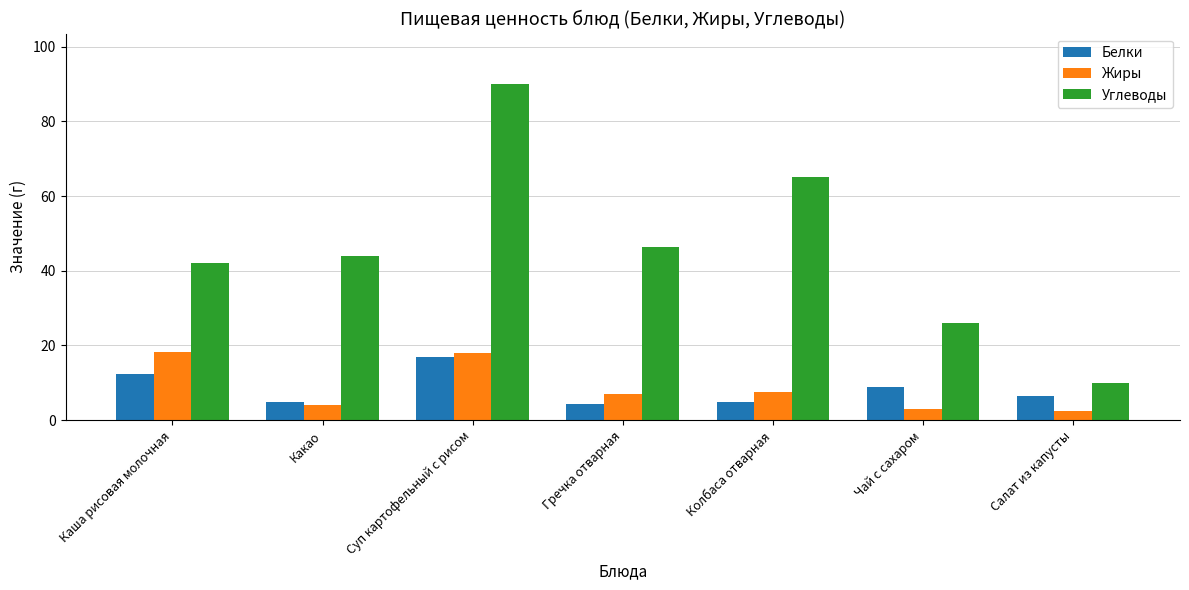

How many values in the Жиры series are below 6?

3